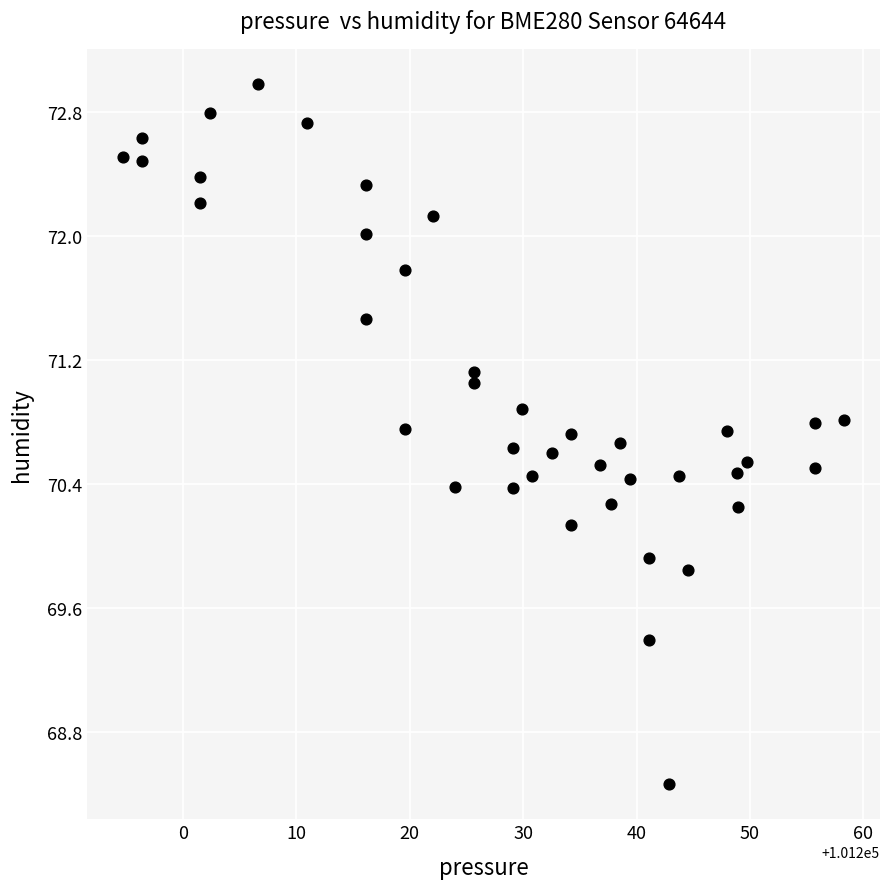

What is the range of X values (max minus min)?

63.5